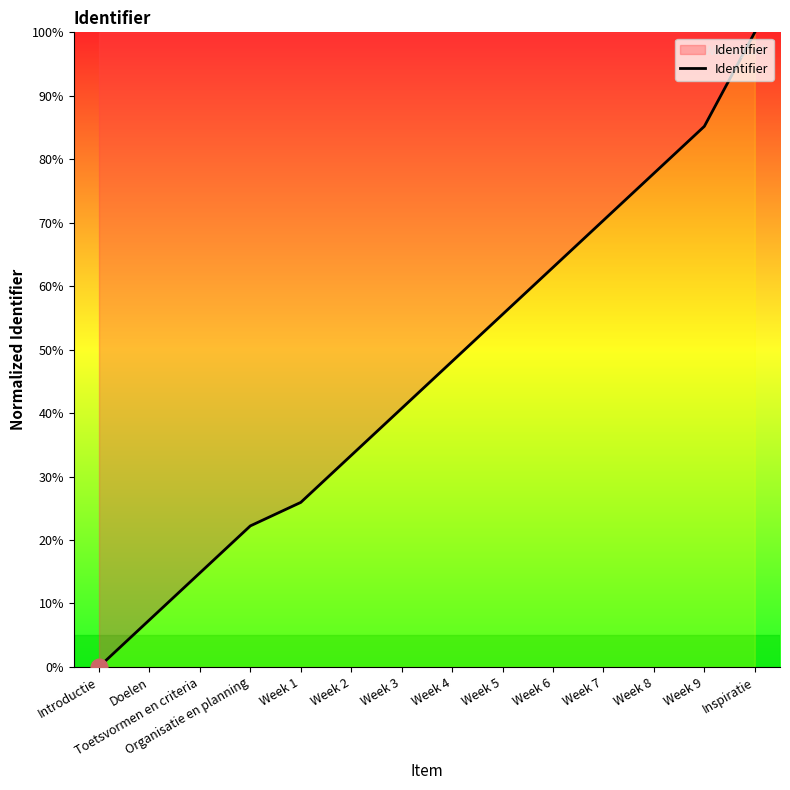

Is it true that the value at Doelen is 7.4?

True